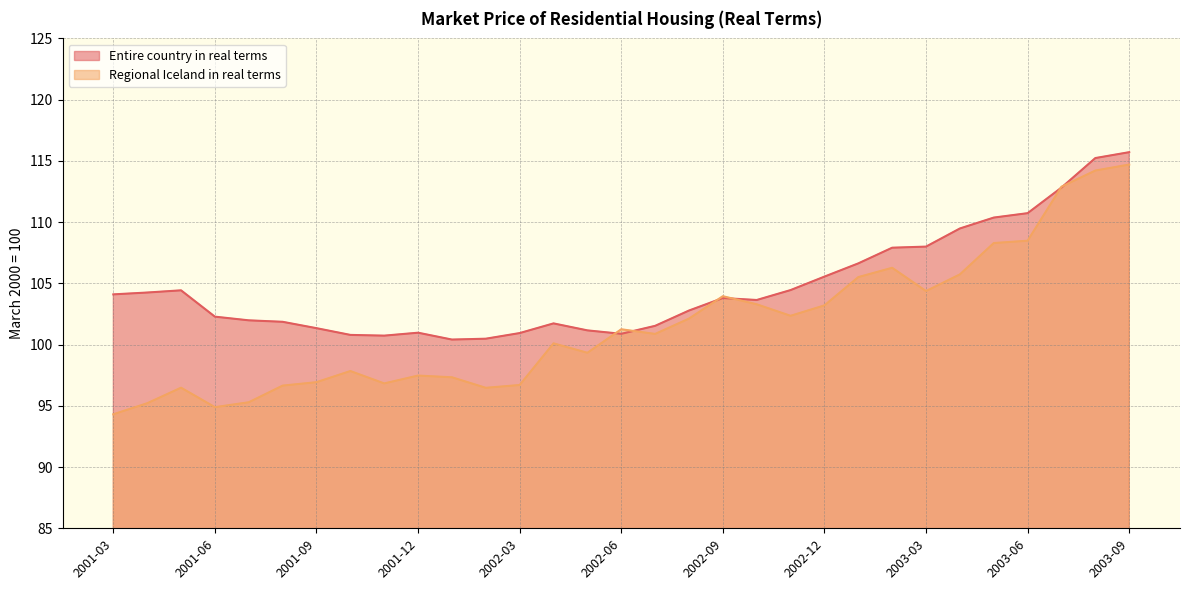

Does the chart have visible grid lines?

Yes